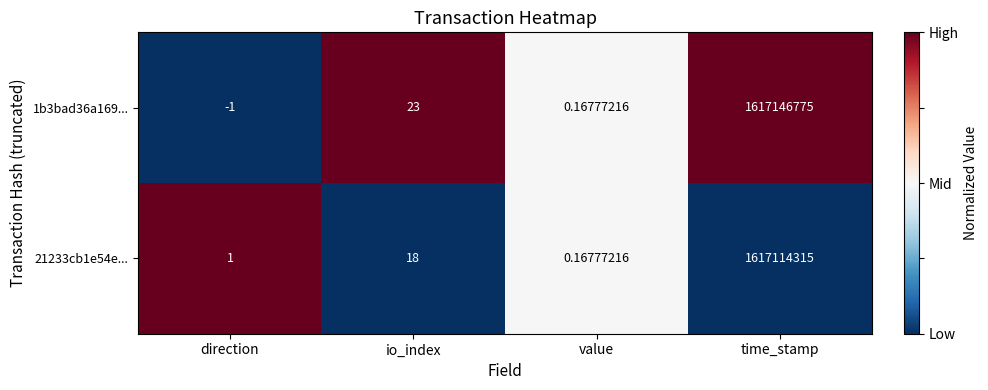

Where is 1b3bad36a169... nearest to the value 808573387?

io_index